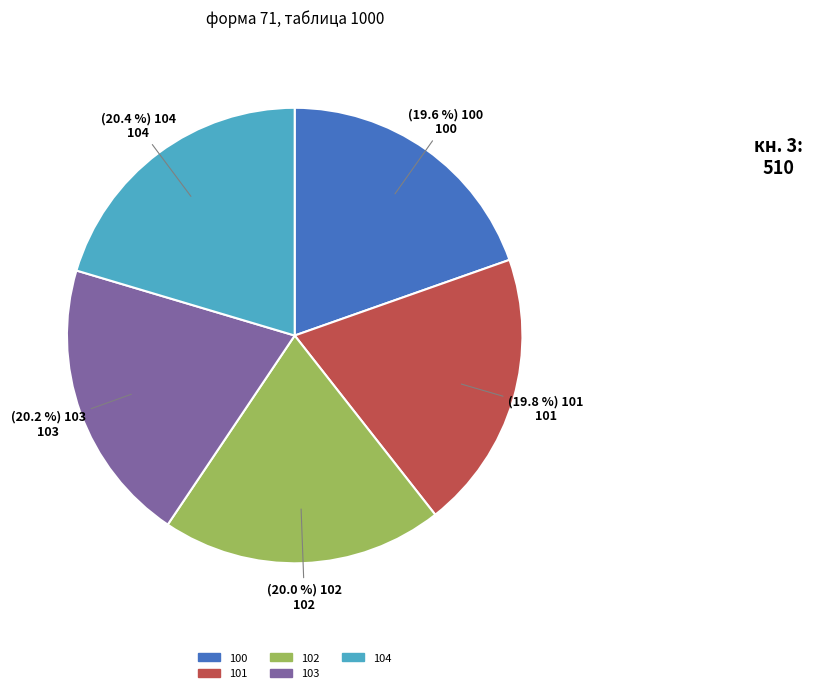

How many segments does this pie chart have?

5